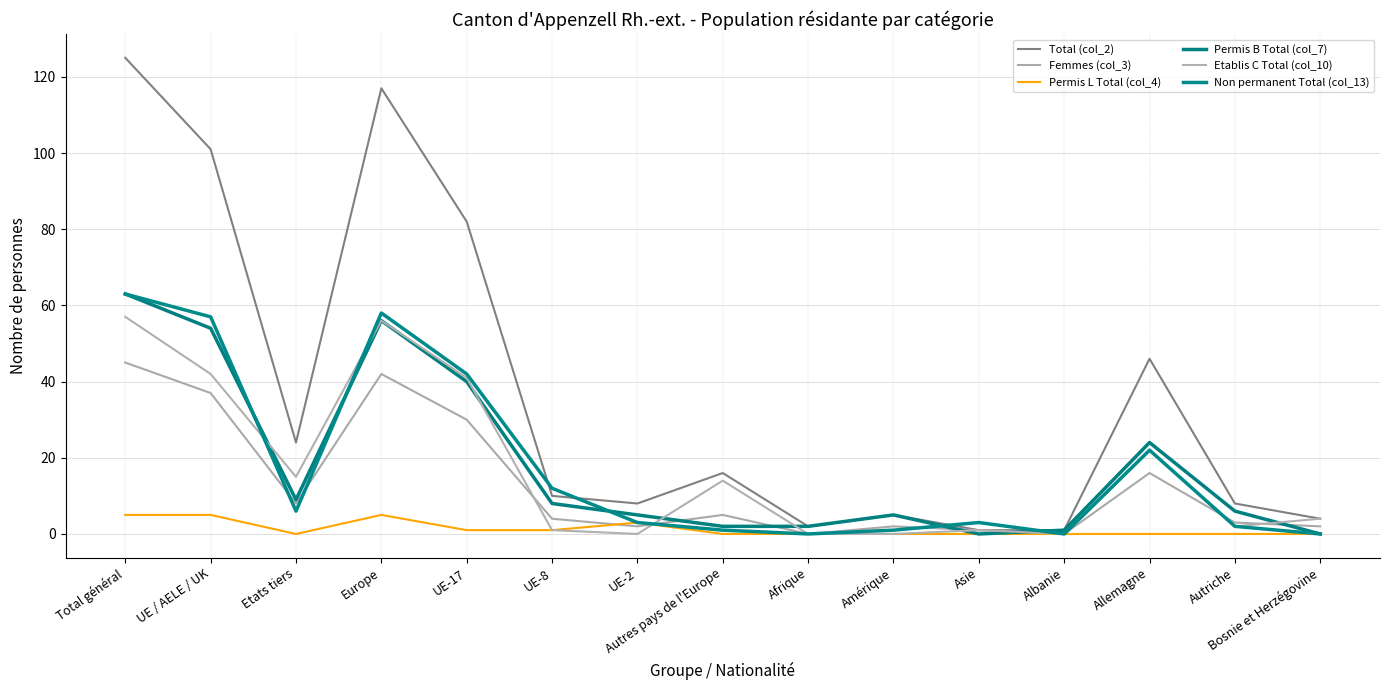

What are all the series names shown in the legend?

Total (col_2), Femmes (col_3), Permis L Total (col_4), Permis B Total (col_7), Etablis C Total (col_10), Non permanent Total (col_13)